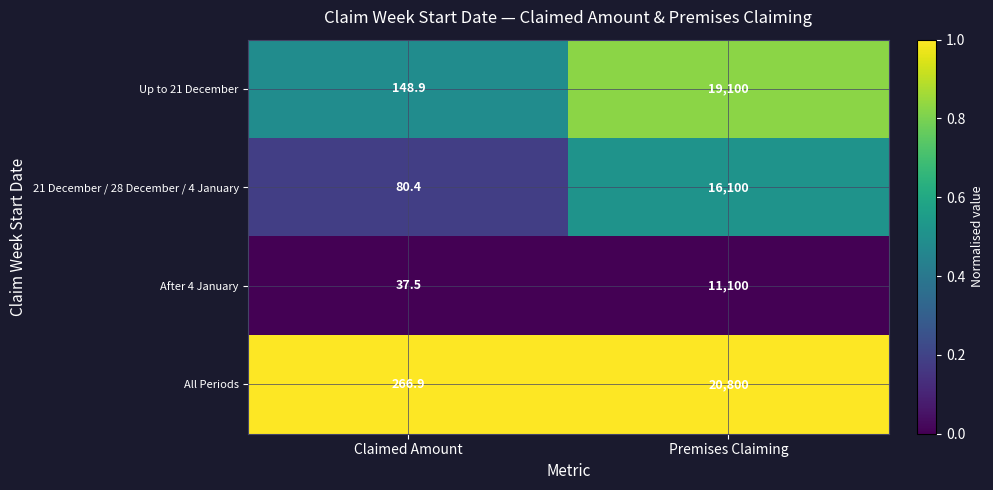

Which series has the largest total across all categories?

All Periods